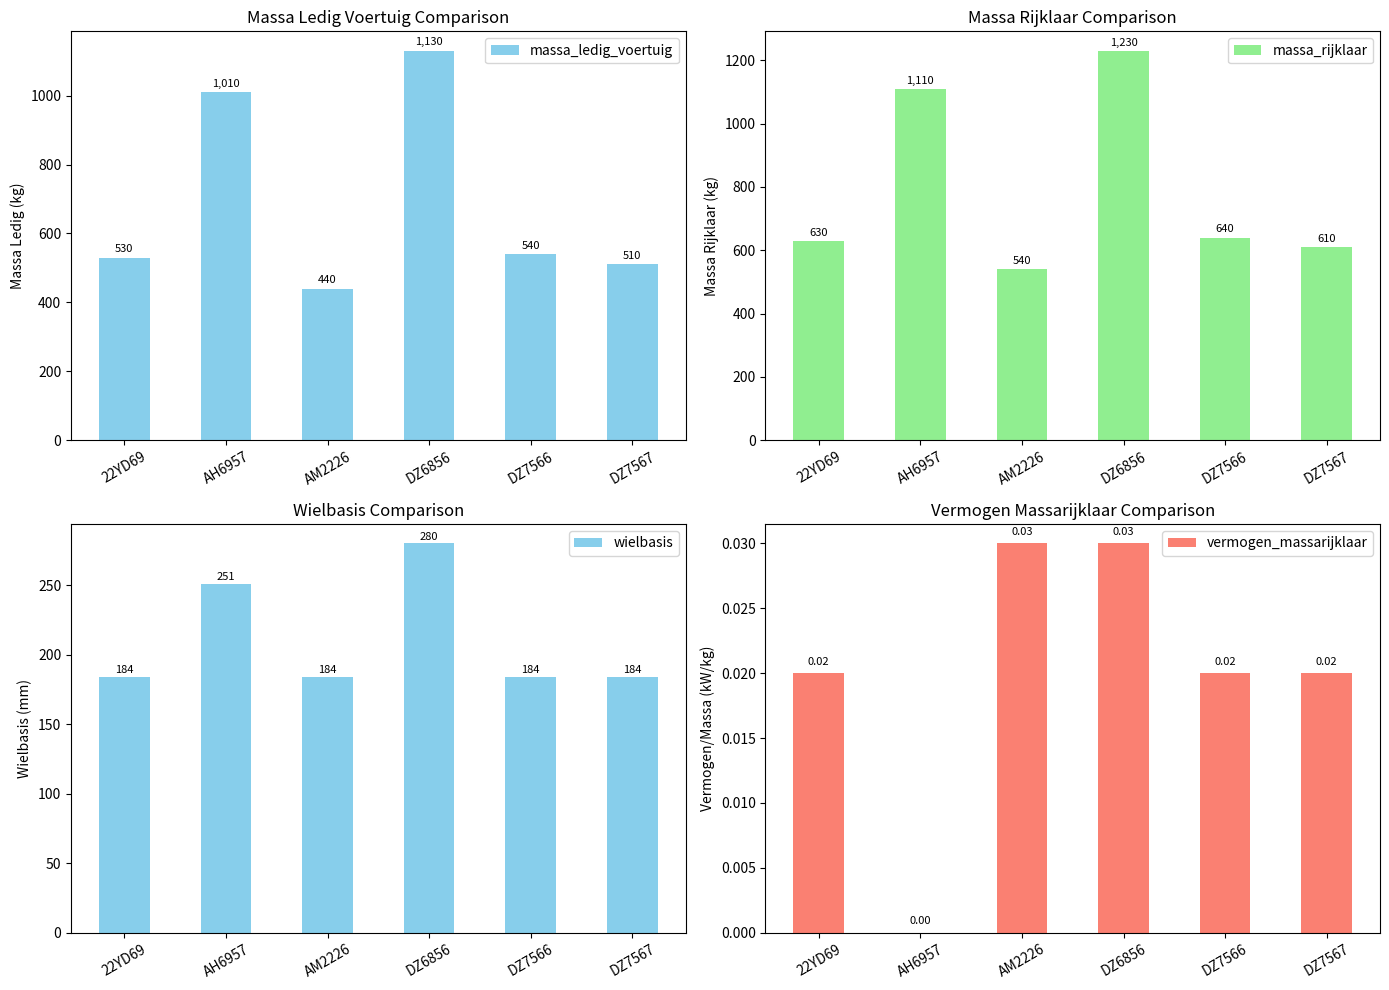

Reading left to right, list all the values displayed in this chart.

massa_ledig_voertuig: 22YD69=530.0	AH6957=1010.0	AM2226=440.0	DZ6856=1130.0	DZ7566=540.0	DZ7567=510.0
massa_rijklaar: 22YD69=630.0	AH6957=1110.0	AM2226=540.0	DZ6856=1230.0	DZ7566=640.0	DZ7567=610.0
wielbasis: 22YD69=184.0	AH6957=251.0	AM2226=184.0	DZ6856=280.0	DZ7566=184.0	DZ7567=184.0
vermogen_massarijklaar: 22YD69=0.0	AH6957=0.0	AM2226=0.0	DZ6856=0.0	DZ7566=0.0	DZ7567=0.0